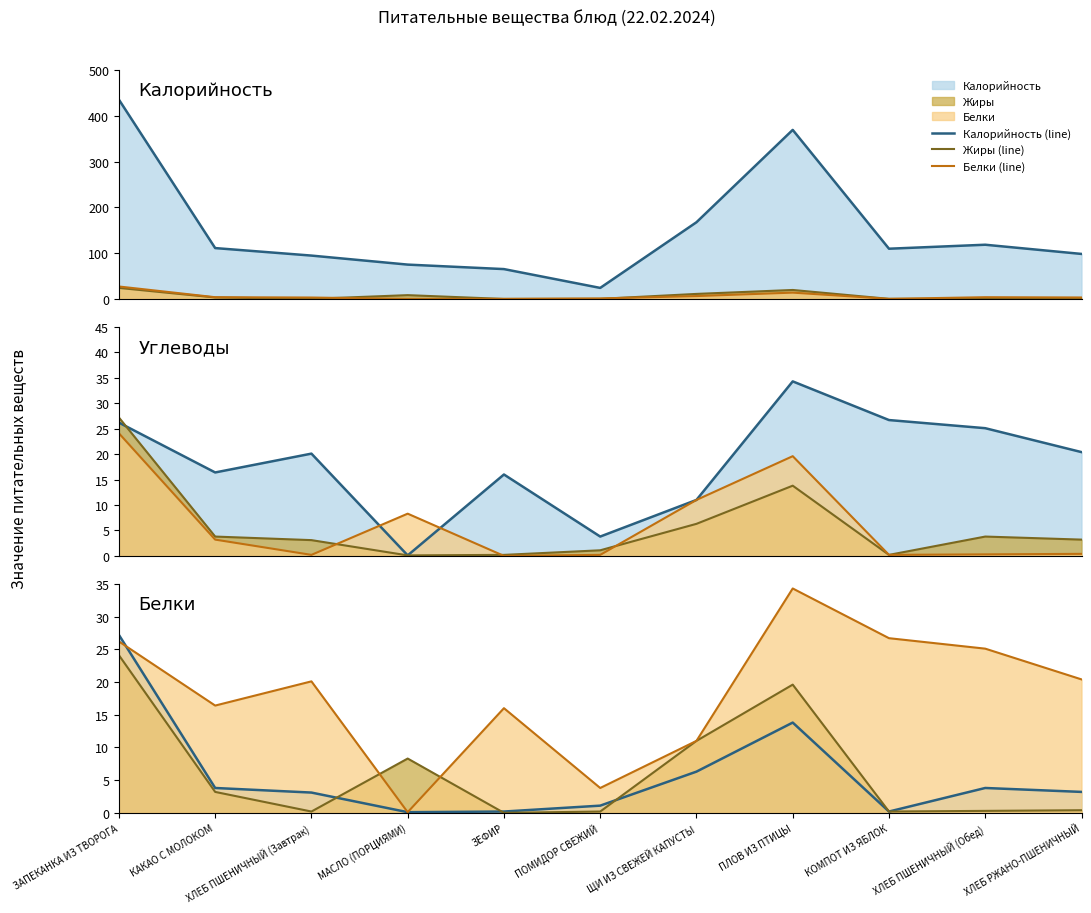

Which has a higher value, ПОМИДОР СВЕЖИЙ or ПЛОВ ИЗ ПТИЦЫ?

ПЛОВ ИЗ ПТИЦЫ